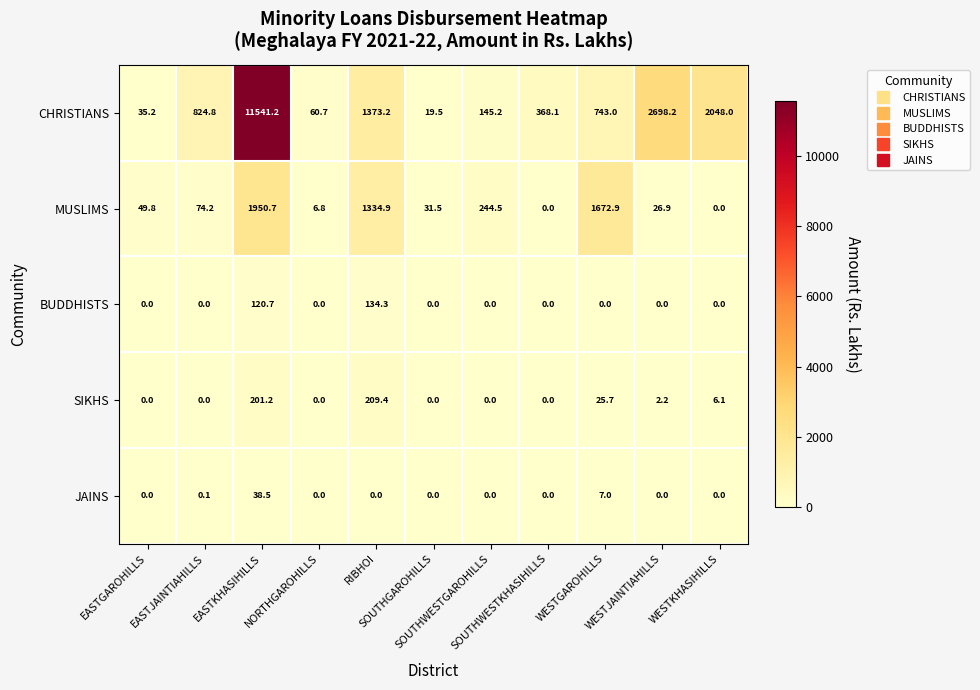

Which series has the largest total across all categories?

CHRISTIANS